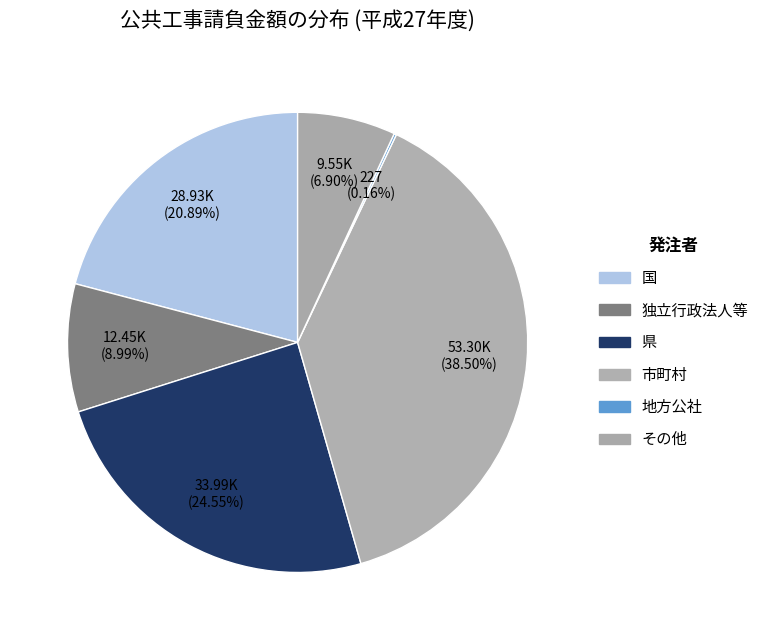

How many slices are in this pie chart?

6